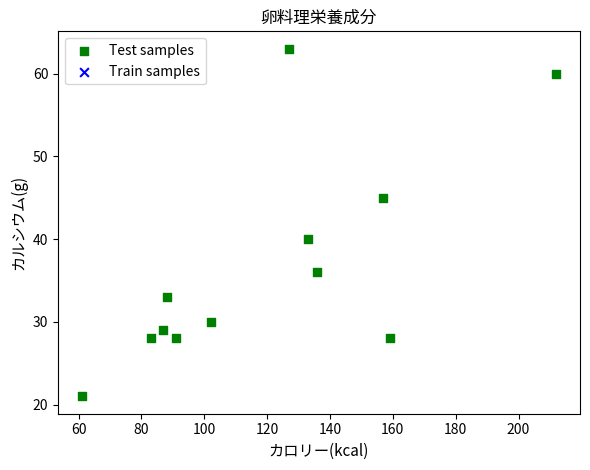

What Y value in the scatter plot is closest to 42?

40